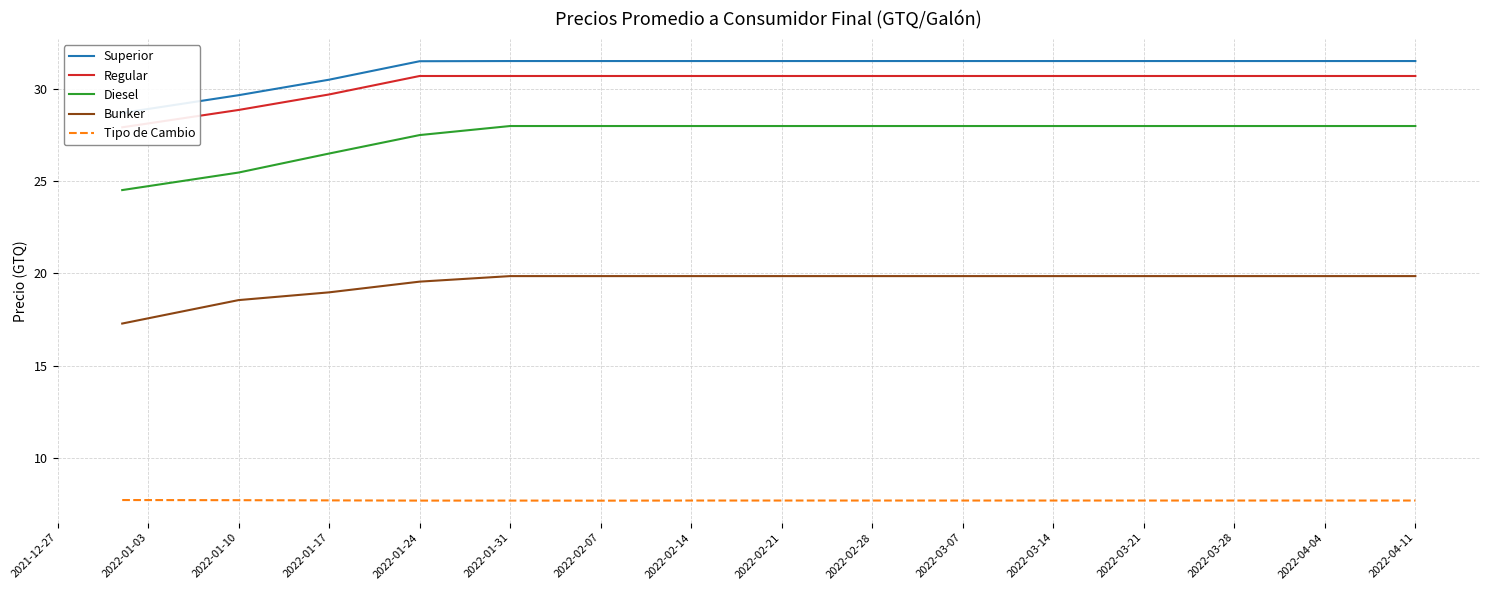

At how many categories does at least one series exceed 19?

15